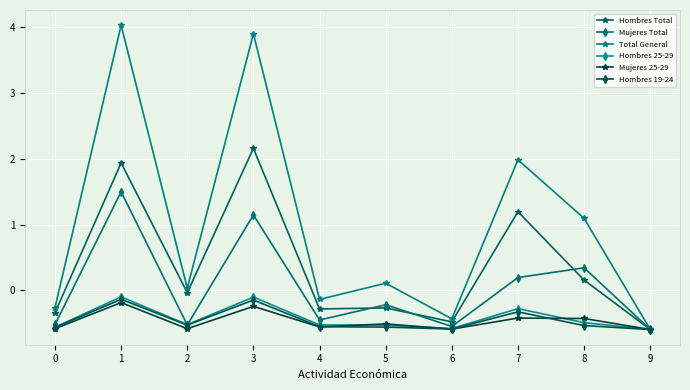

Is this an area chart (filled region under the line)?

No